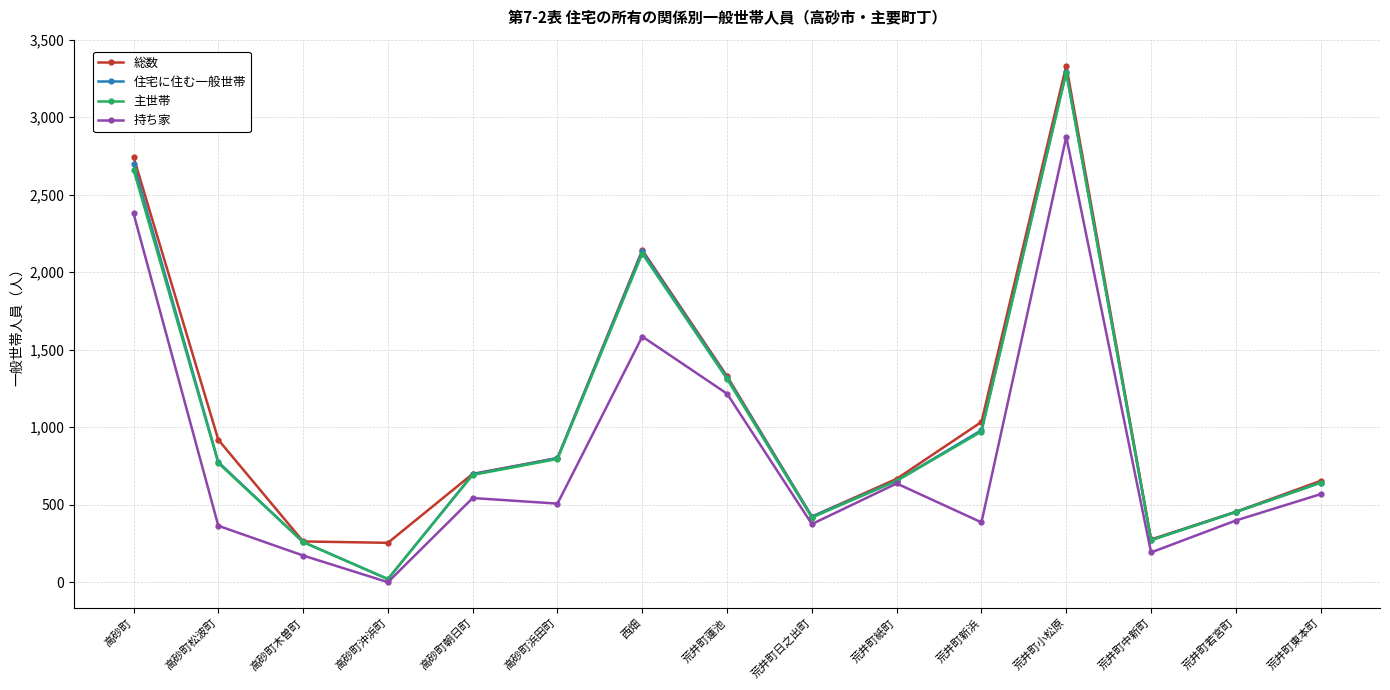

What are all the series names shown in the legend?

総数, 住宅に住む一般世帯, 主世帯, 持ち家